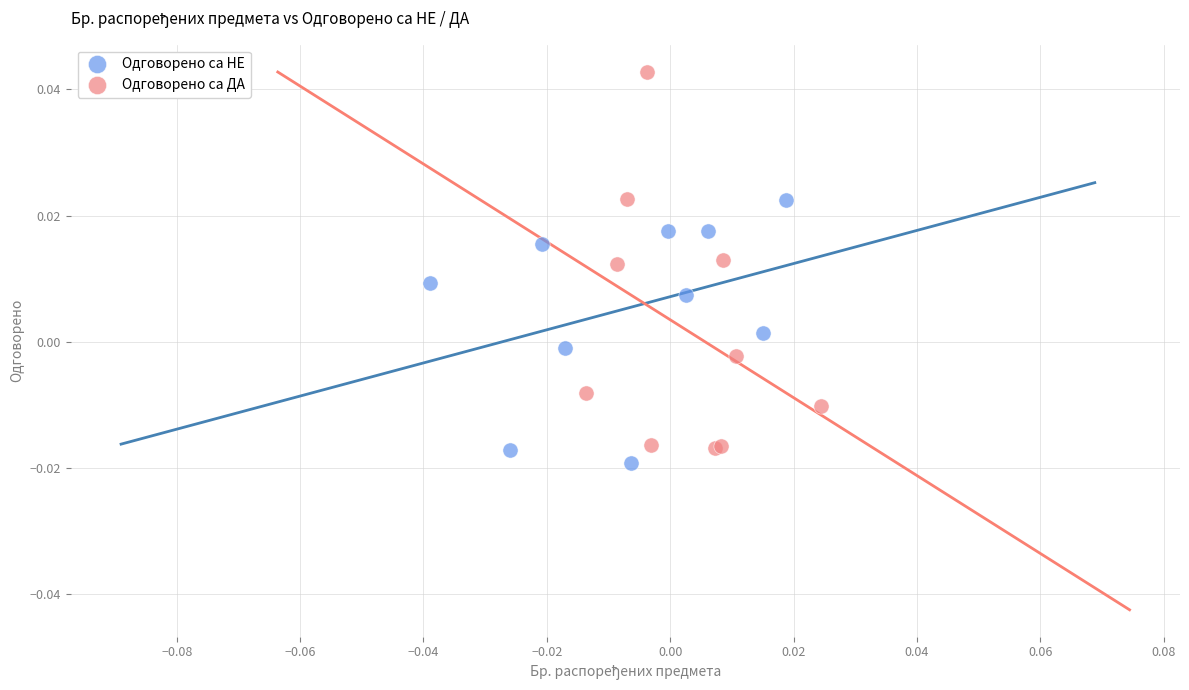

What are all the series names shown in the legend?

Одговорено са НЕ, Одговорено са ДА